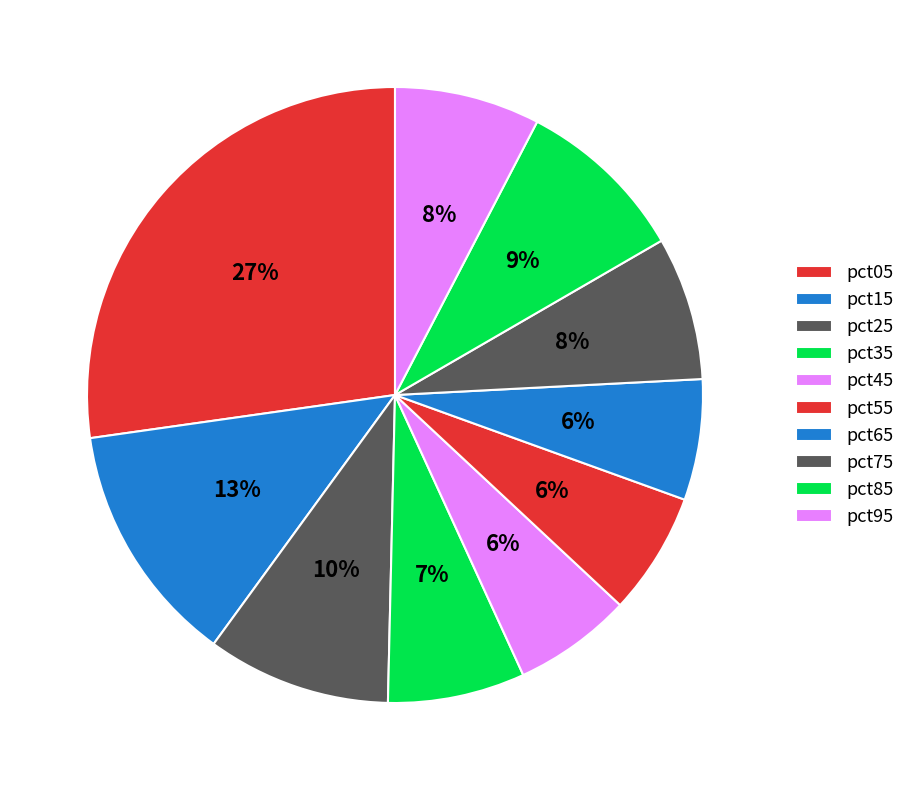

Count the number of slices in the pie.

10